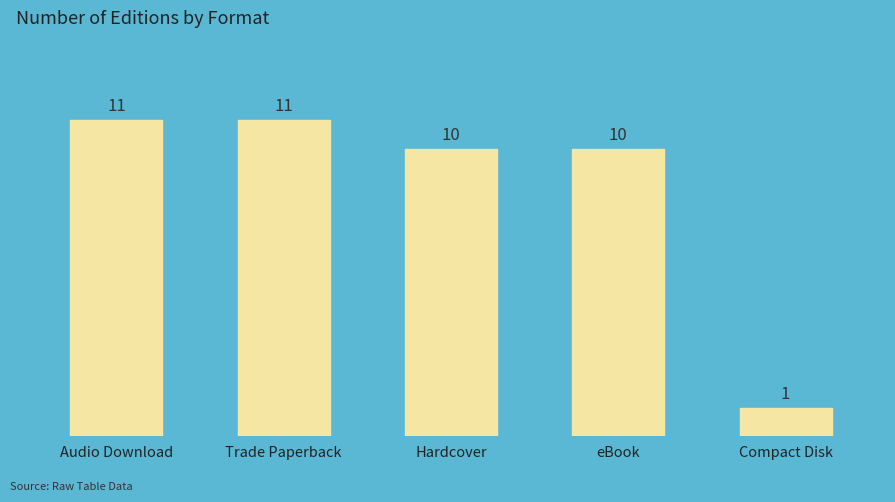

What is the label of the 3rd bar from the right?

Hardcover